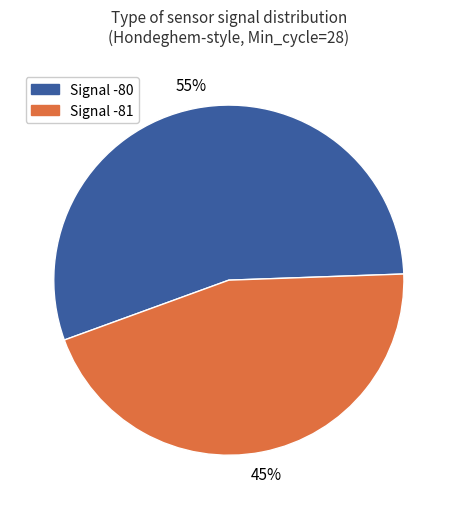

Does any single category account for the majority?

Yes